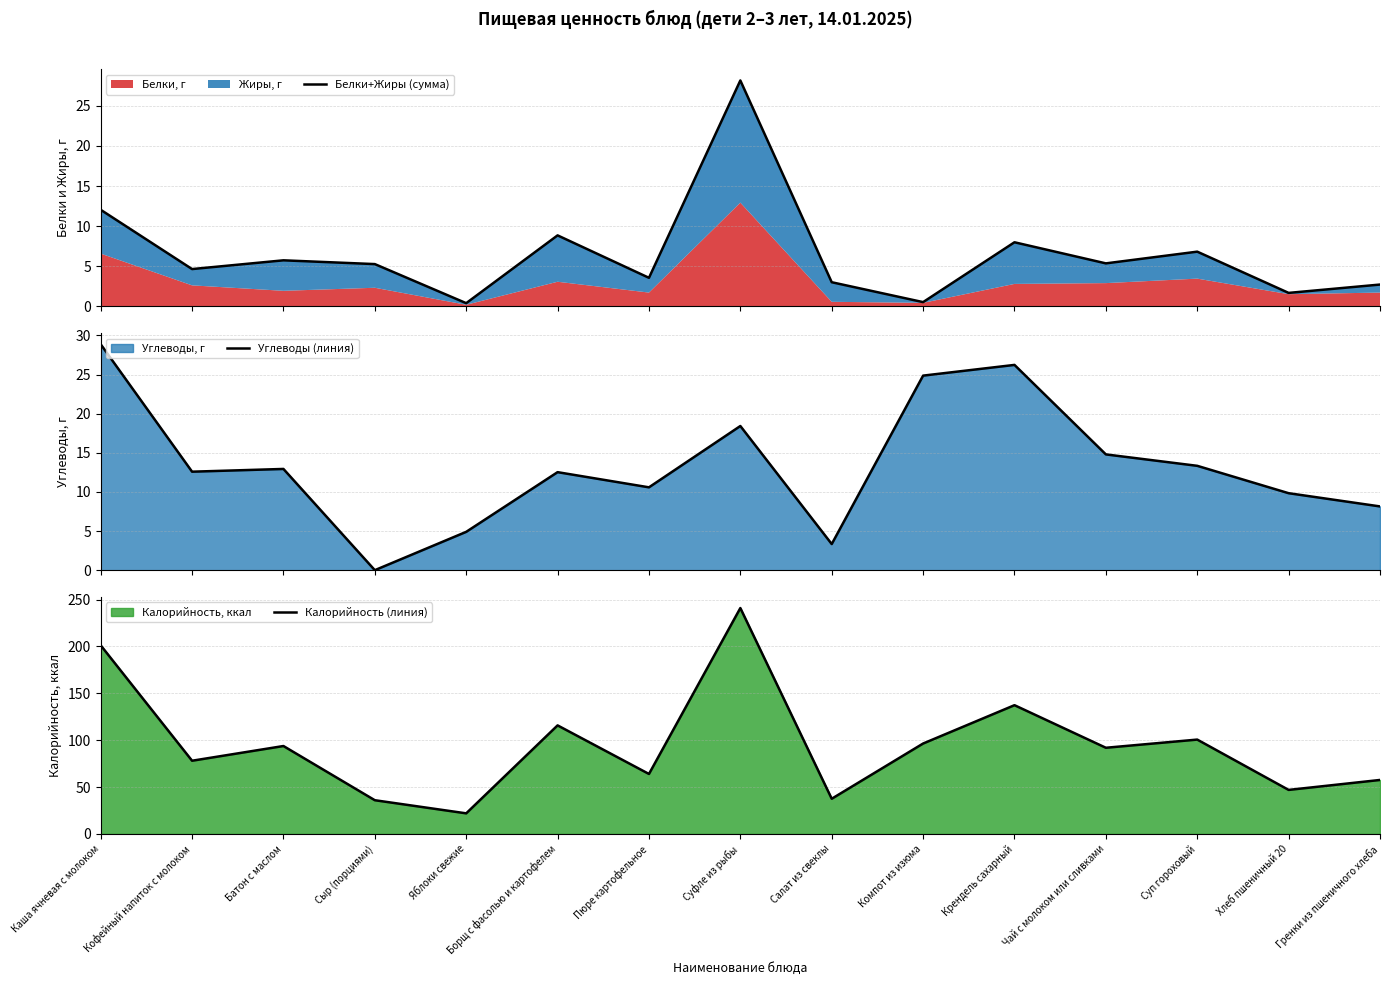

At which label does Белки+Жиры (сумма) first exceed 5?

Каша ячневая с молоком